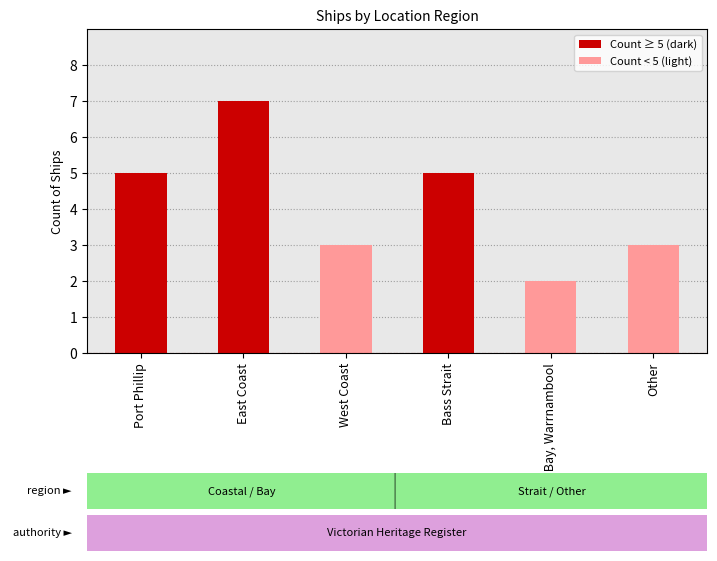

The value at Other is 3. True or false?

True